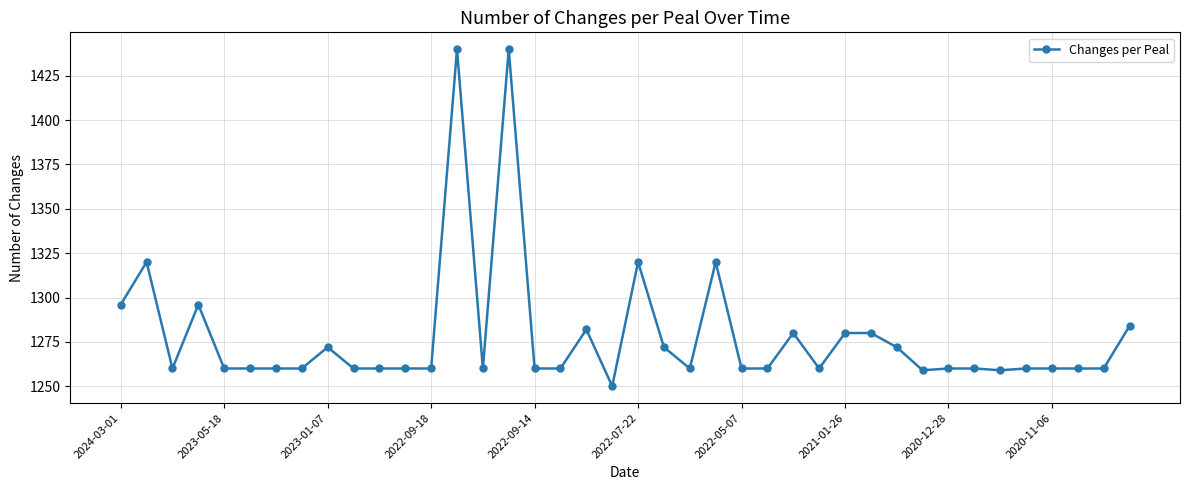

Reading left to right, transcribe all the data shown in this chart.

1296	1320	1260	1296	1260	1260	1260	1260	1272	1260	1260	1260	1260	1440	1260	1440	1260	1260	1282	1250	1320	1272	1260	1320	1260	1260	1280	1260	1280	1280	1272	1259	1260	1260	1259	1260	1260	1260	1260	1284